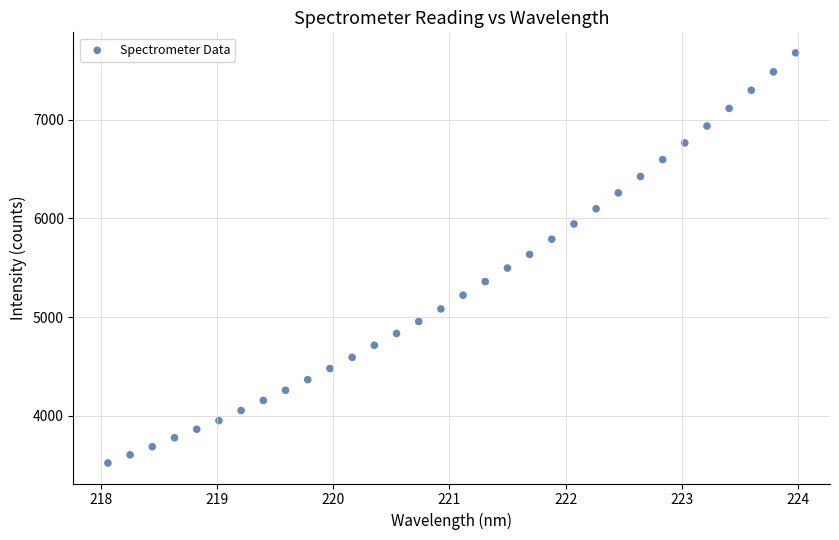

What is the range of Y values (max minus min)?

4153.9